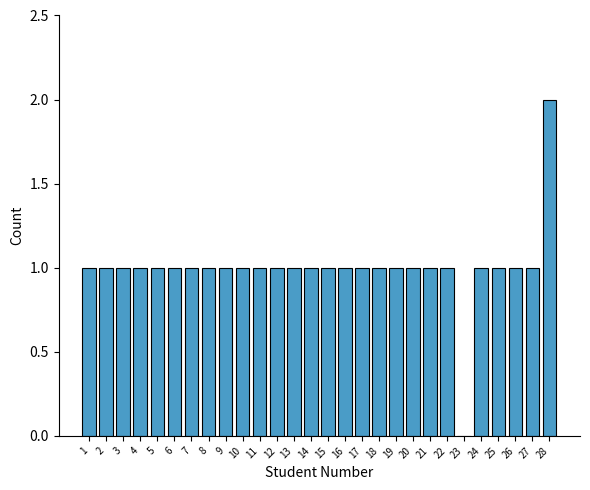

Reading left to right, transcribe all the data shown in this chart.

1=1	2=1	3=1	4=1	5=1	6=1	7=1	8=1	9=1	10=1	11=1	12=1	13=1	14=1	15=1	16=1	17=1	18=1	19=1	20=1	21=1	22=1	23=0	24=1	25=1	26=1	27=1	28=2